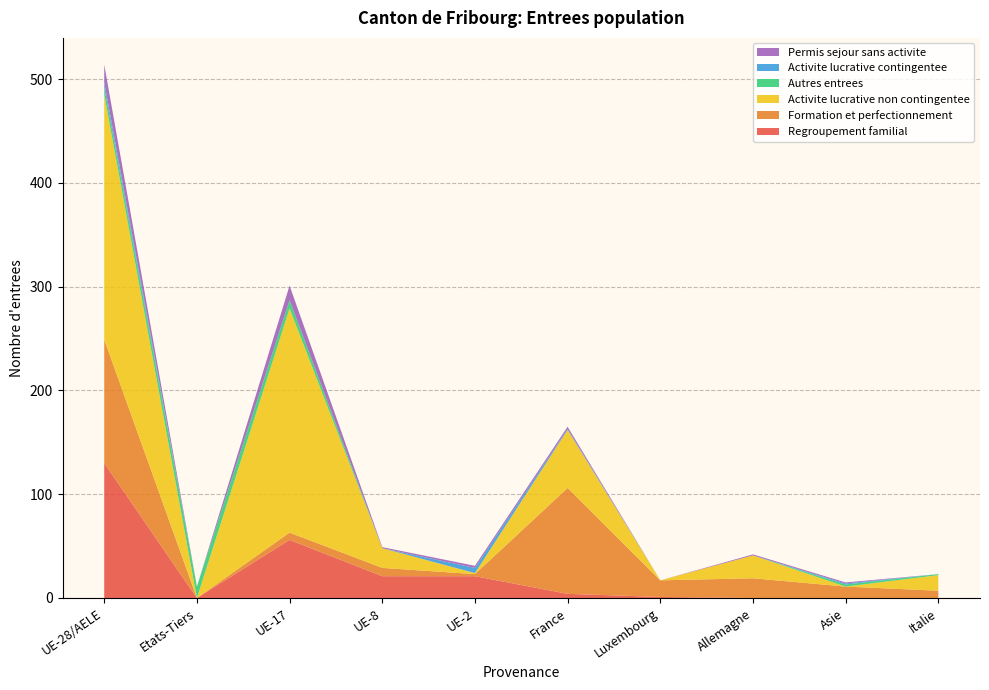

Reading left to right, list all the values displayed in this chart.

Regroupement familial: UE-28/AELE=130	Etats-Tiers=0	UE-17=56	UE-8=21	UE-2=21	France=4	Luxembourg=1	Allemagne=0	Asie=0	Italie=0
Formation et perfectionnement: UE-28/AELE=119	Etats-Tiers=0	UE-17=7	UE-8=8	UE-2=2	France=102	Luxembourg=16	Allemagne=19	Asie=11	Italie=7
Activite lucrative non contingentee: UE-28/AELE=236	Etats-Tiers=0	UE-17=216	UE-8=19	UE-2=1	France=56	Luxembourg=0	Allemagne=22	Asie=0	Italie=15
Autres entrees: UE-28/AELE=7	Etats-Tiers=11	UE-17=8	UE-8=0	UE-2=0	France=0	Luxembourg=0	Allemagne=0	Asie=2	Italie=1
Activite lucrative contingentee: UE-28/AELE=5	Etats-Tiers=0	UE-17=0	UE-8=0	UE-2=5	France=1	Luxembourg=0	Allemagne=0	Asie=1	Italie=0
Permis sejour sans activite: UE-28/AELE=17	Etats-Tiers=0	UE-17=14	UE-8=1	UE-2=2	France=2	Luxembourg=0	Allemagne=1	Asie=1	Italie=0